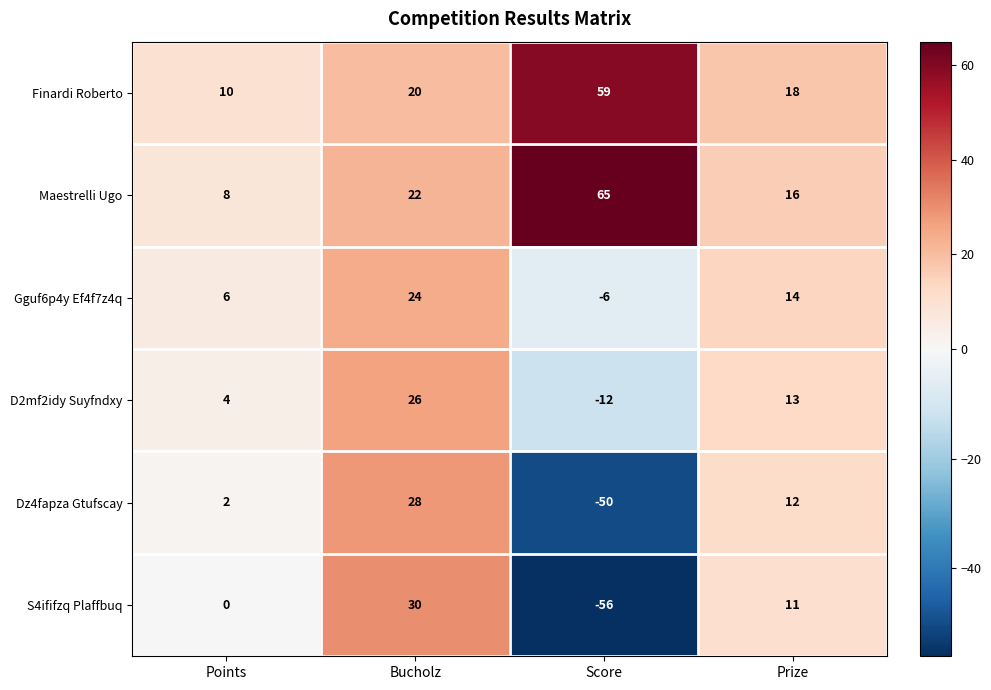

Rank the series at Score from highest to lowest value.

Maestrelli Ugo, Finardi Roberto, Gguf6p4y Ef4f7z4q, D2mf2idy Suyfndxy, Dz4fapza Gtufscay, S4ififzq Plaffbuq